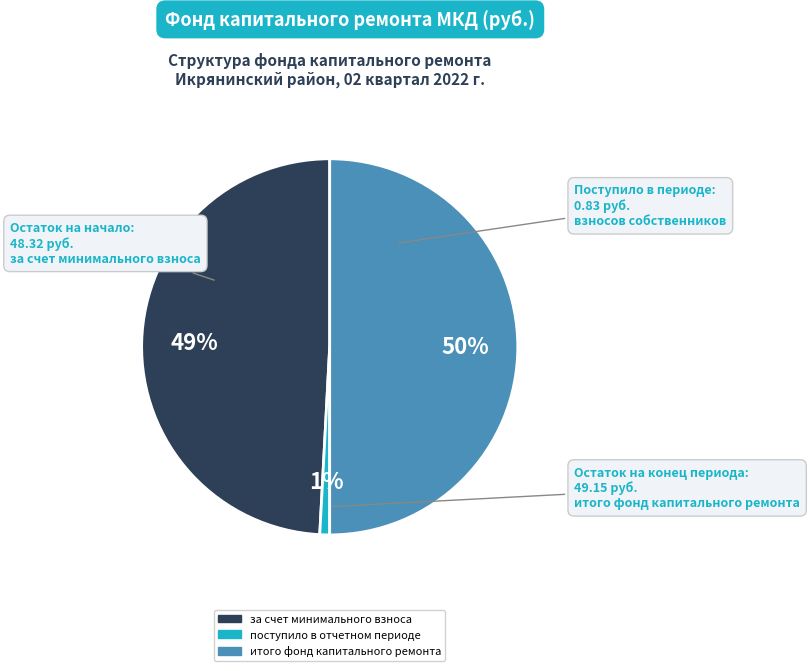

Count the number of slices in the pie.

3